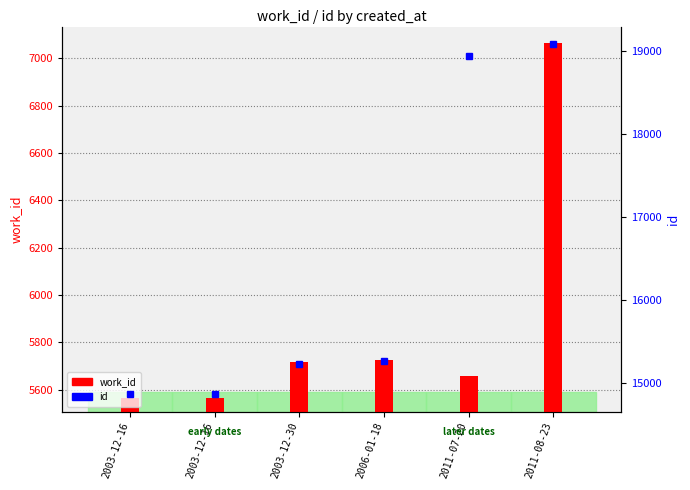

What is the difference between the second highest and second lowest values in the id series?

4070